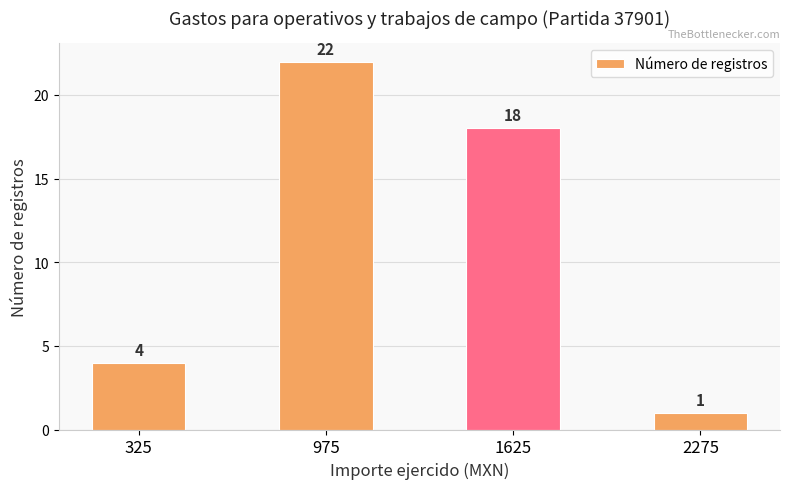

How many bars are there in total?

4